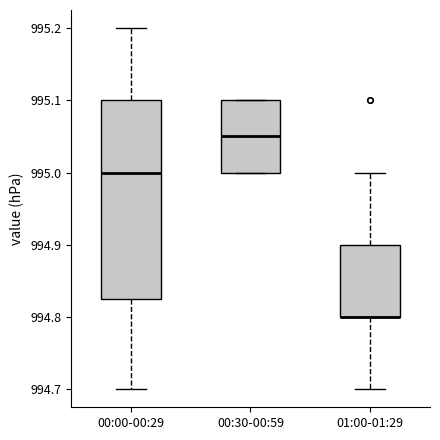

Reading left to right, read every box against the y-axis: the position of its median line, the range the box covers, and the ends of its whiskers. The values are not printed on the chart, so give them approximately, as read against the axis.

00:00-00:29: median 995.00, box 994.83 to 995.10, whiskers 994.70 to 995.20
00:30-00:59: median 995.05, box 995.00 to 995.10, whiskers 995.00 to 995.10
01:00-01:29: median 994.80 (drawn on the box's lower edge), box 994.80 to 994.90, whiskers 994.70 to 995.00